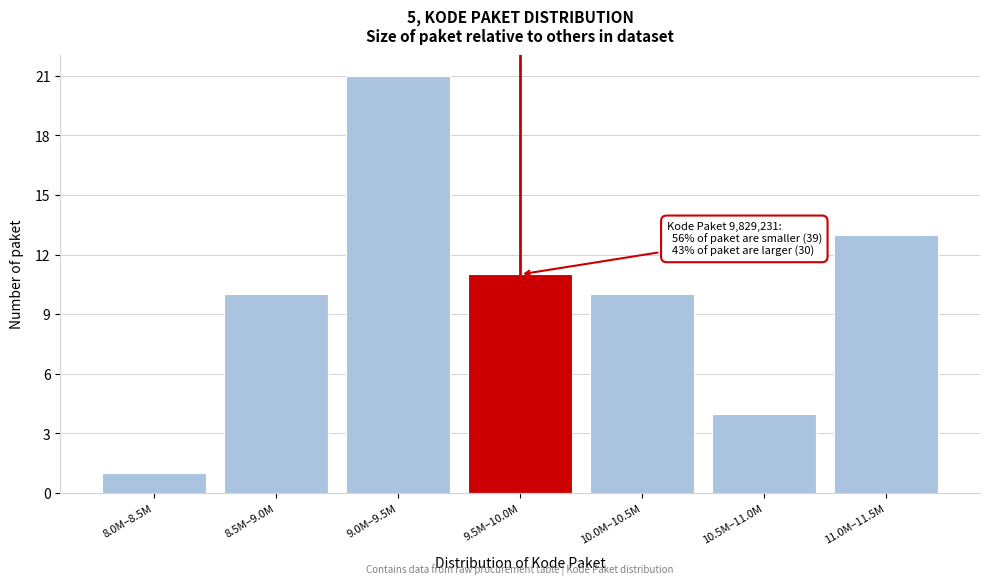

Reading left to right, what are all the values shown in this chart?

8.0M–8.5M=1	8.5M–9.0M=10	9.0M–9.5M=21	9.5M–10.0M=11	10.0M–10.5M=10	10.5M–11.0M=4	11.0M–11.5M=13